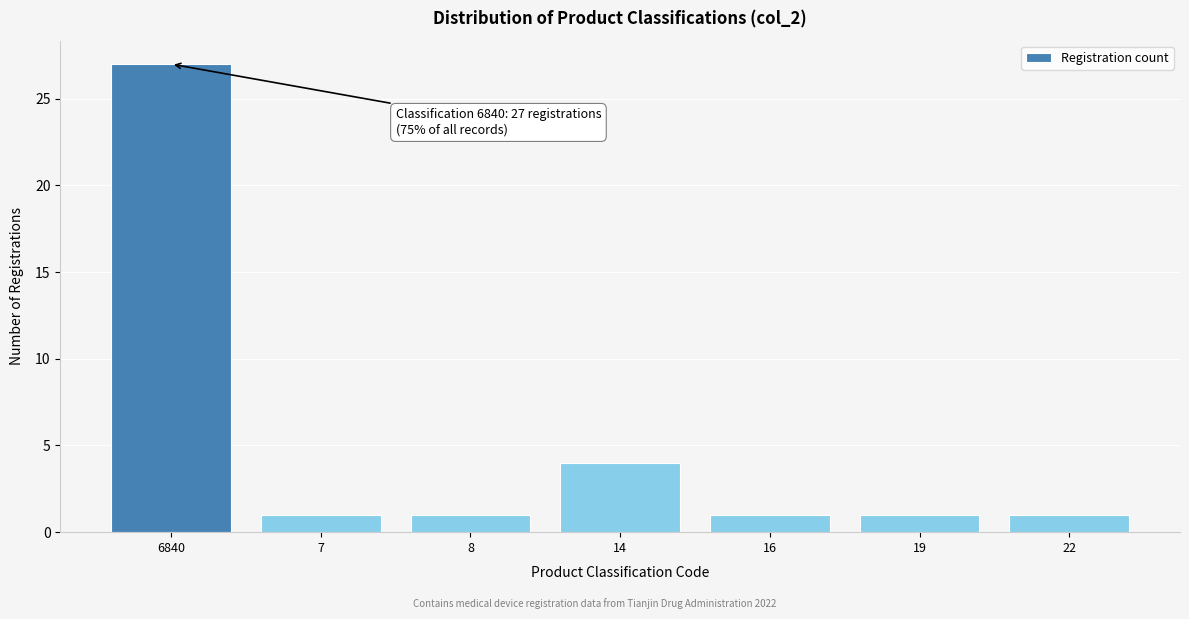

Reading right to left, what are all the values shown in this chart?

22=1	19=1	16=1	14=4	8=1	7=1	6840=27